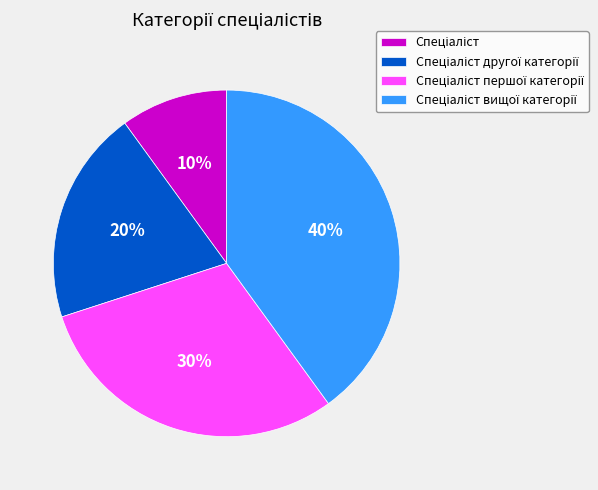

To the nearest percent, what is the average slice percentage?

25%